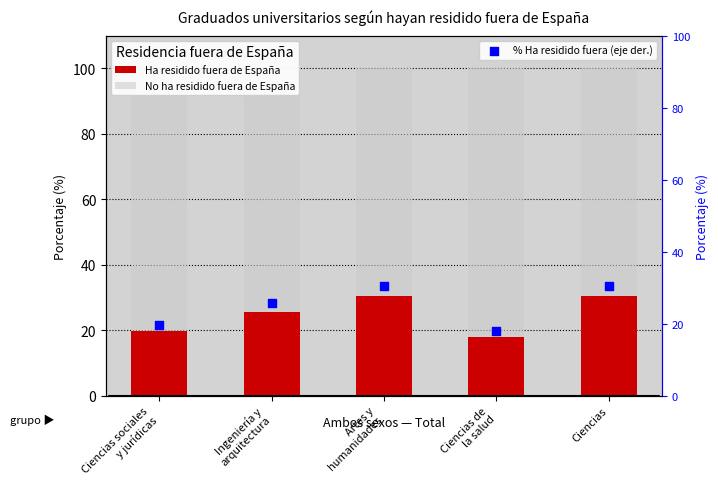

What are all the series names shown in the legend?

Ha residido fuera de España, No ha residido fuera de España, % Ha residido fuera (eje der.)